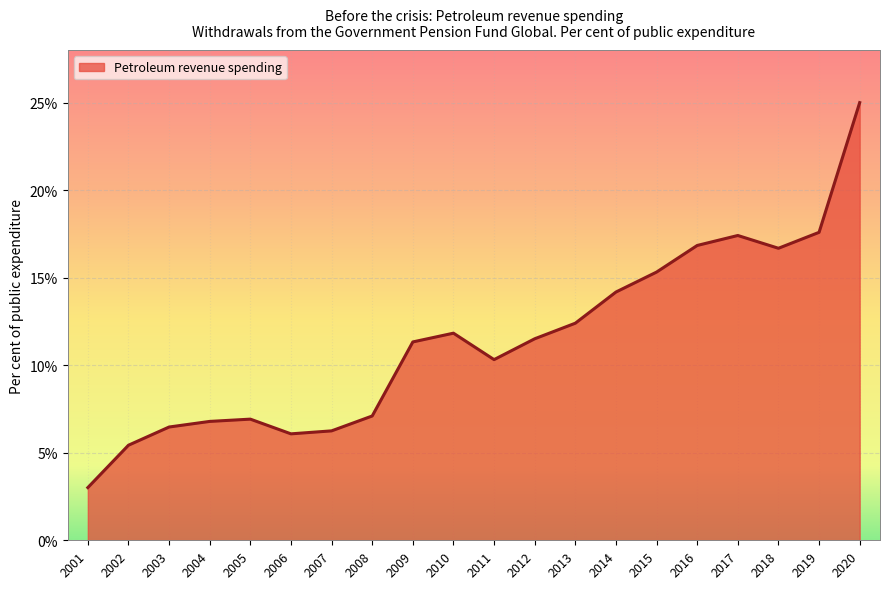

The value at 2013 is 12.4. True or false?

True